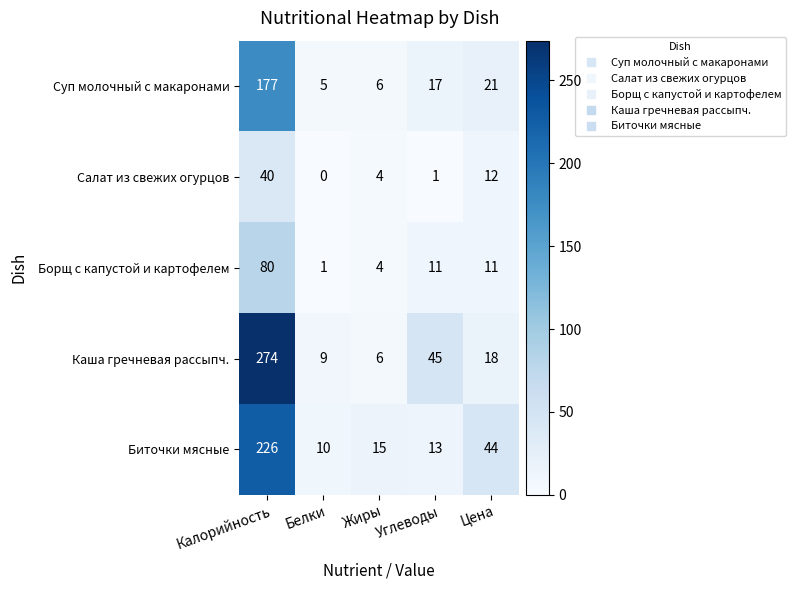

Is it true that Биточки мясные equals 2 at Белки?

False